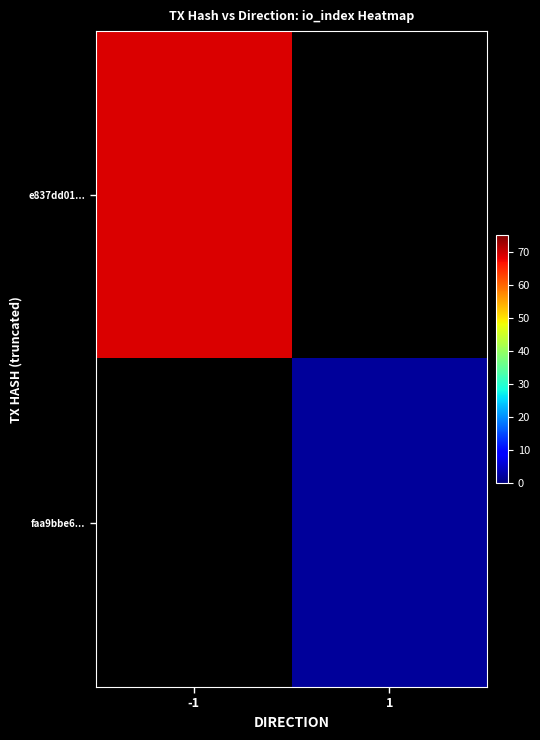

At which label does faa9bbe6... reach its minimum?

-1